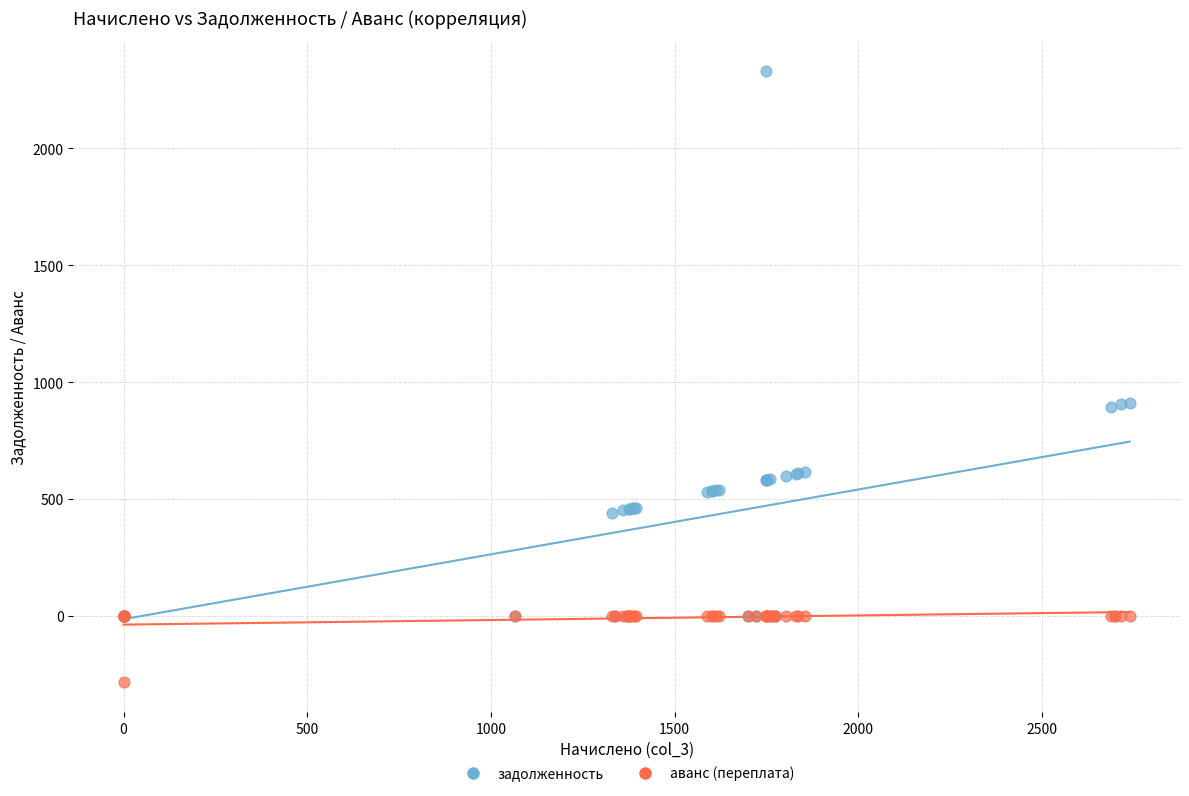

Which series has the largest Y range (max minus min)?

задолженность